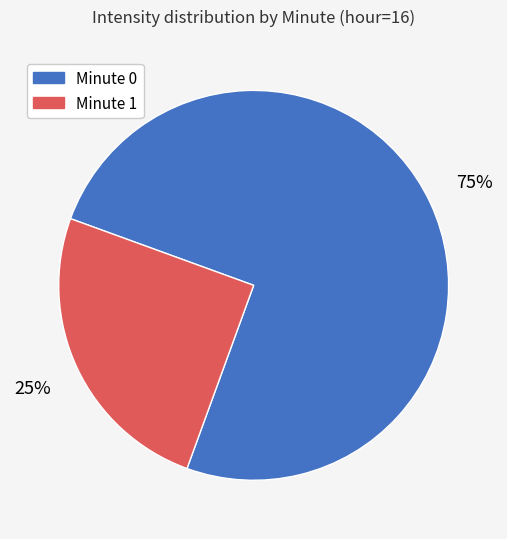

Is it true that Minute 0 is 75% of the pie?

True